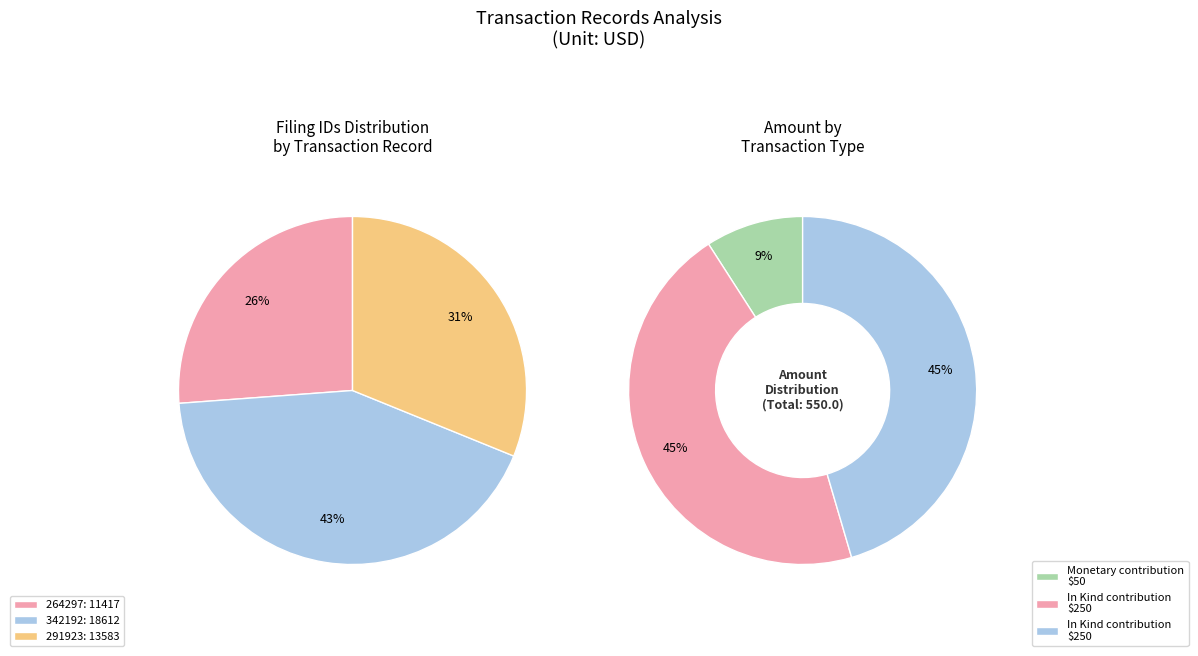

How many segments does this pie chart have?

3